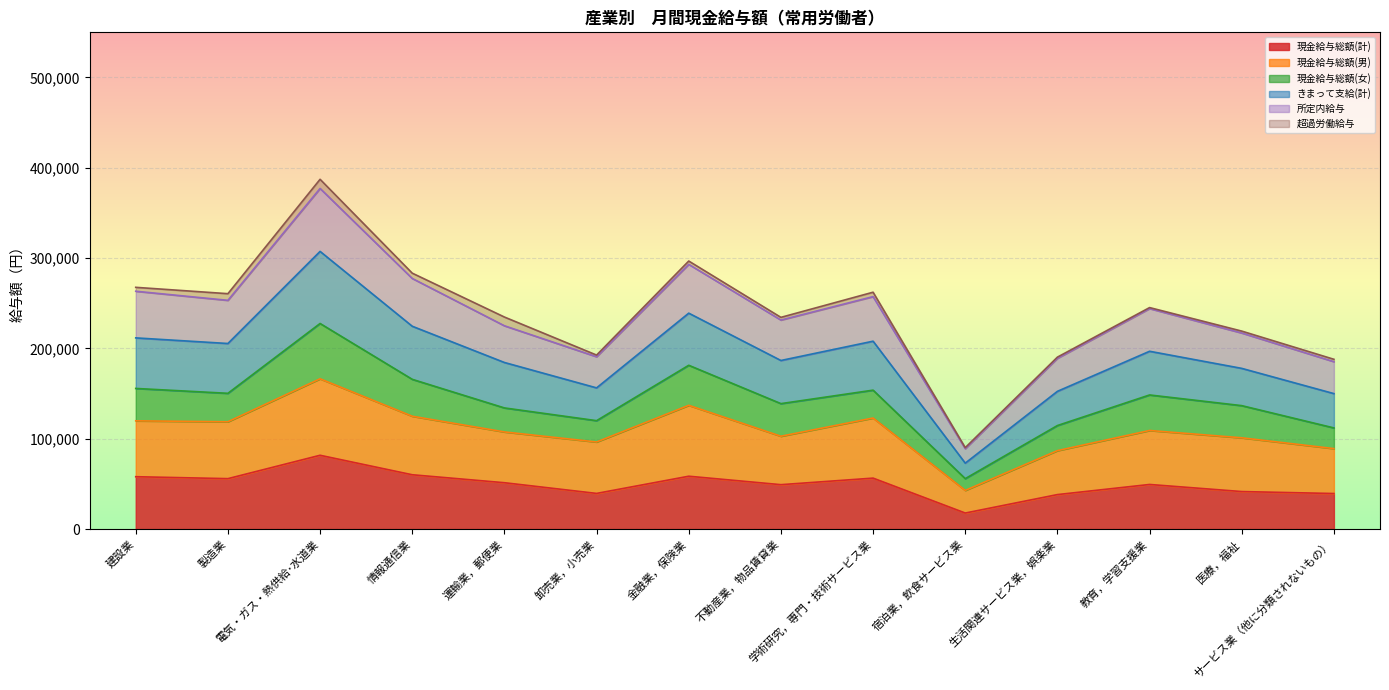

How many lines are shown in the chart?

6